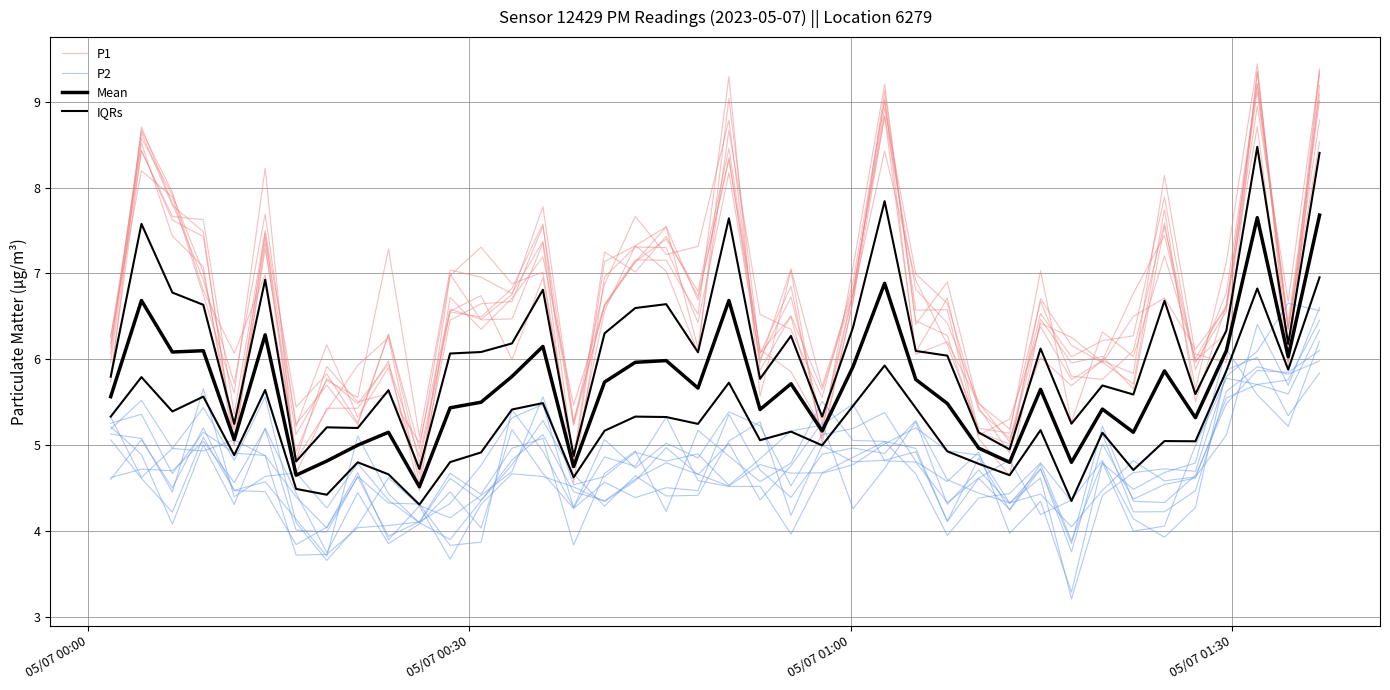

Is this an area chart (filled region under the line)?

No